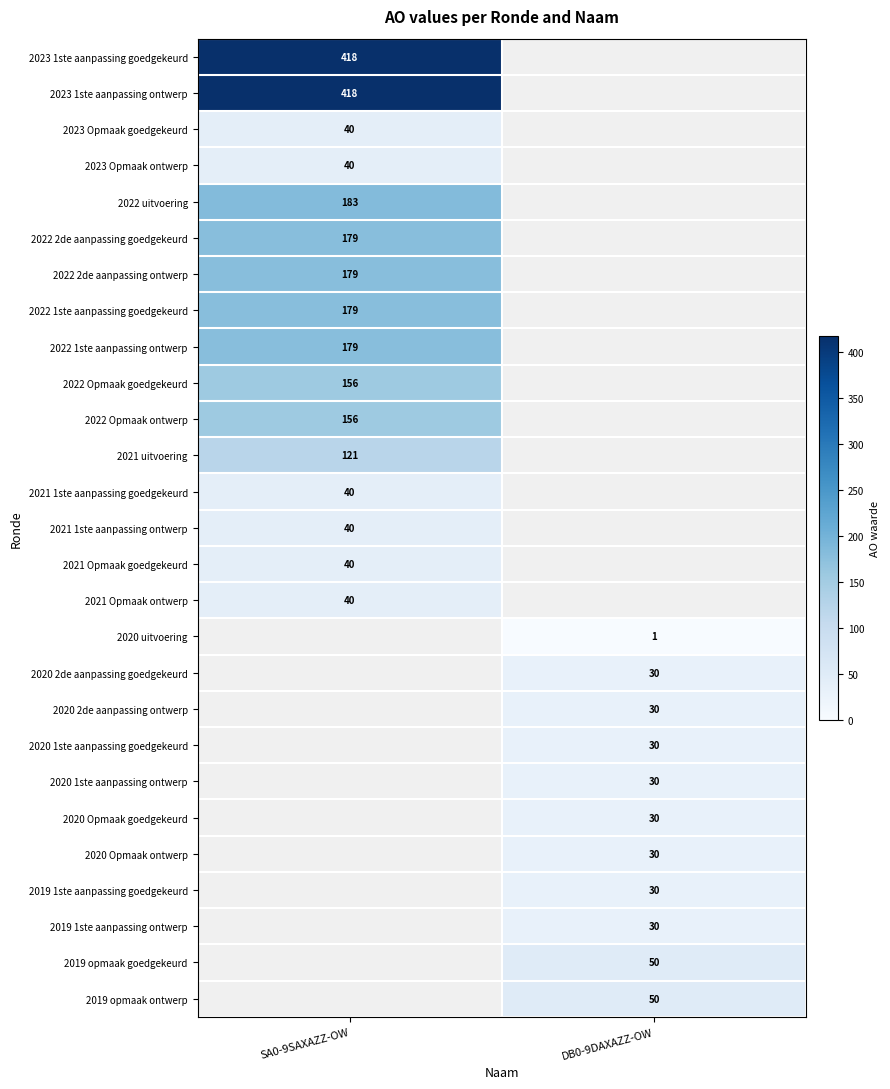

The 2019 1ste aanpassing goedgekeurd series shows 30 at DB0-9DAXAZZ-OW. True or false?

True